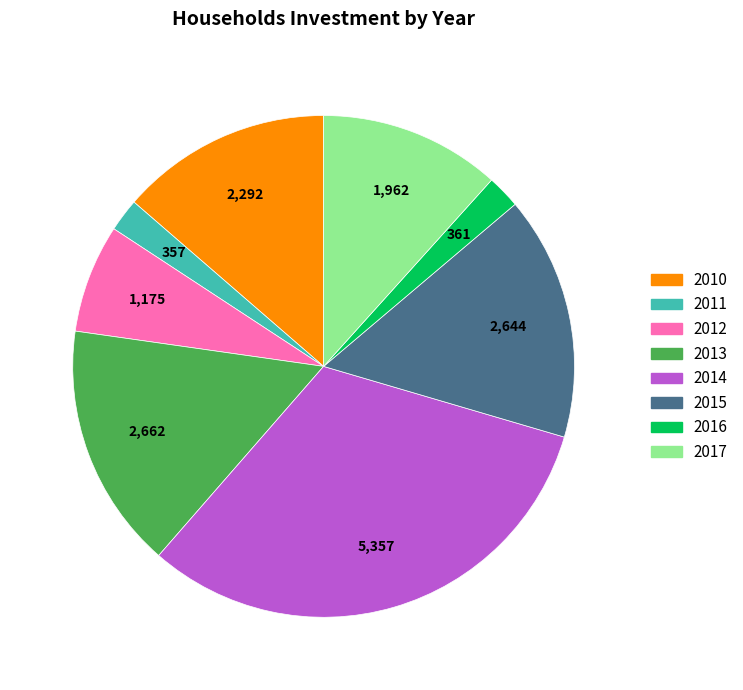

Does 2012 account for over 50% of the chart?

No